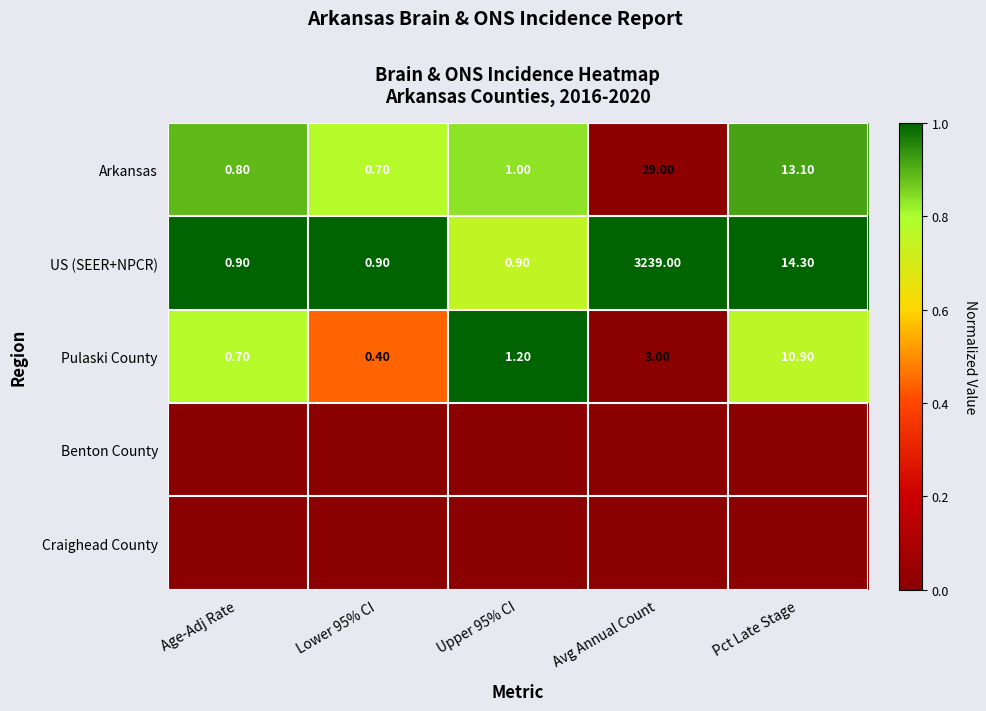

At which label is Pulaski County closest to 5?

Avg Annual Count